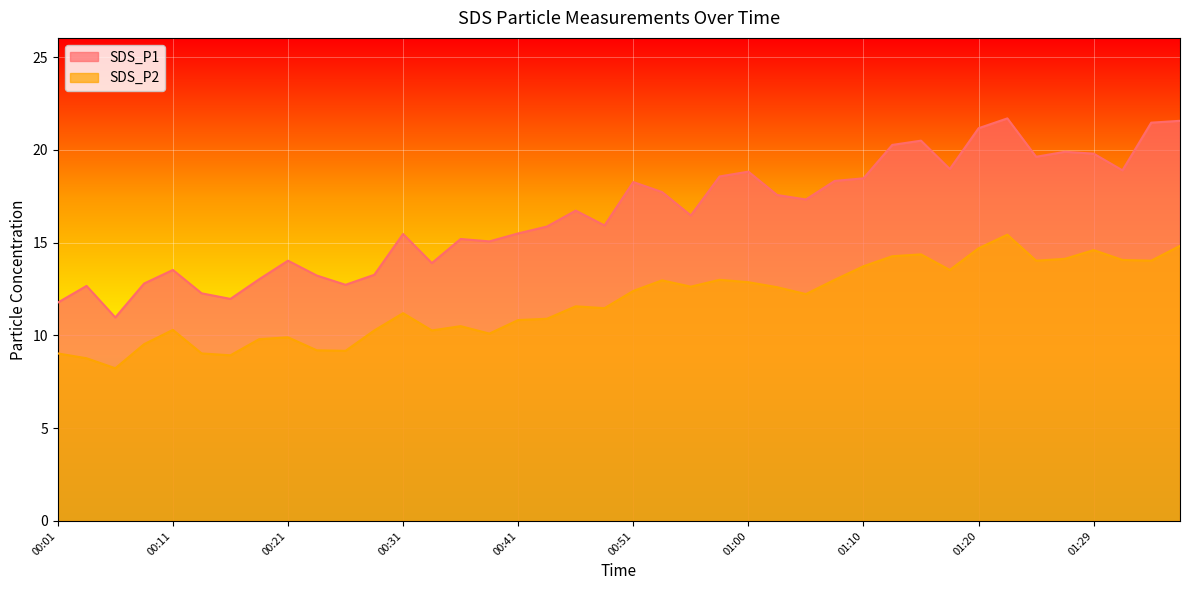

How many data points in SDS_P1 are above 16?

21